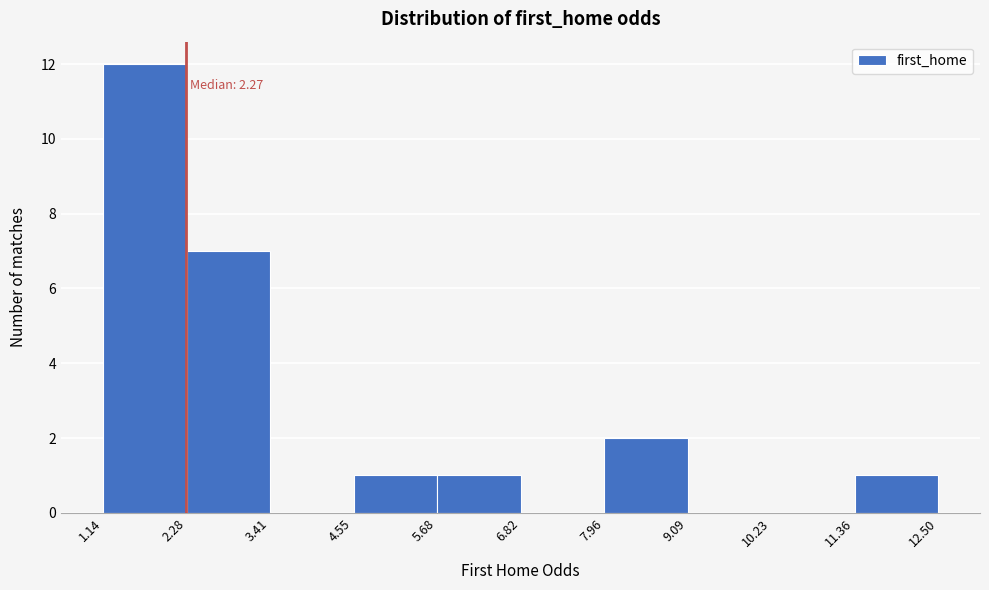

Over which range of the x-axis is the bar tallest?

1.14 to 2.28